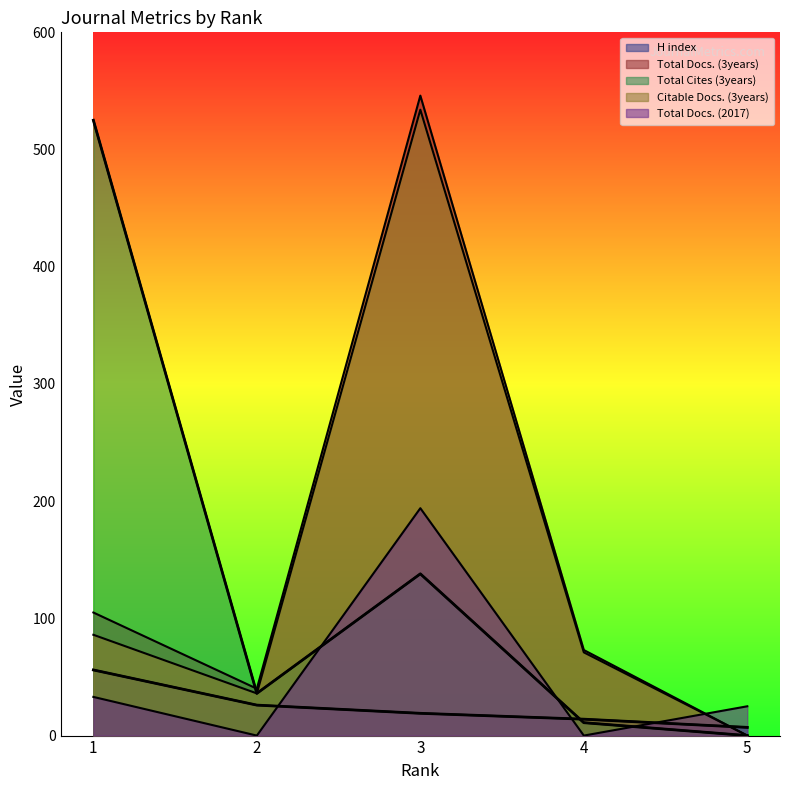

How many values in the Citable Docs. (3years) series exceed 71?

2